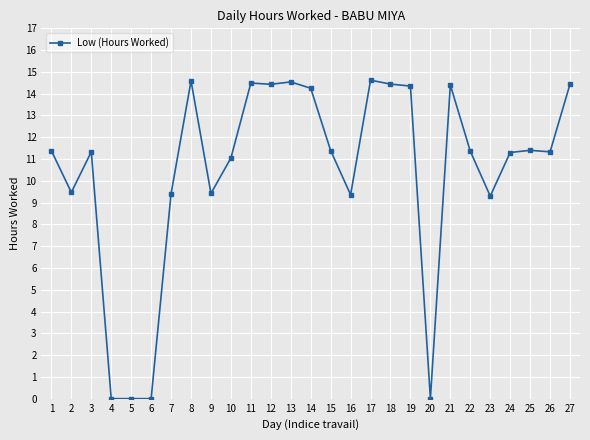

True or false: the data has more than 2 interior local peaks.

True